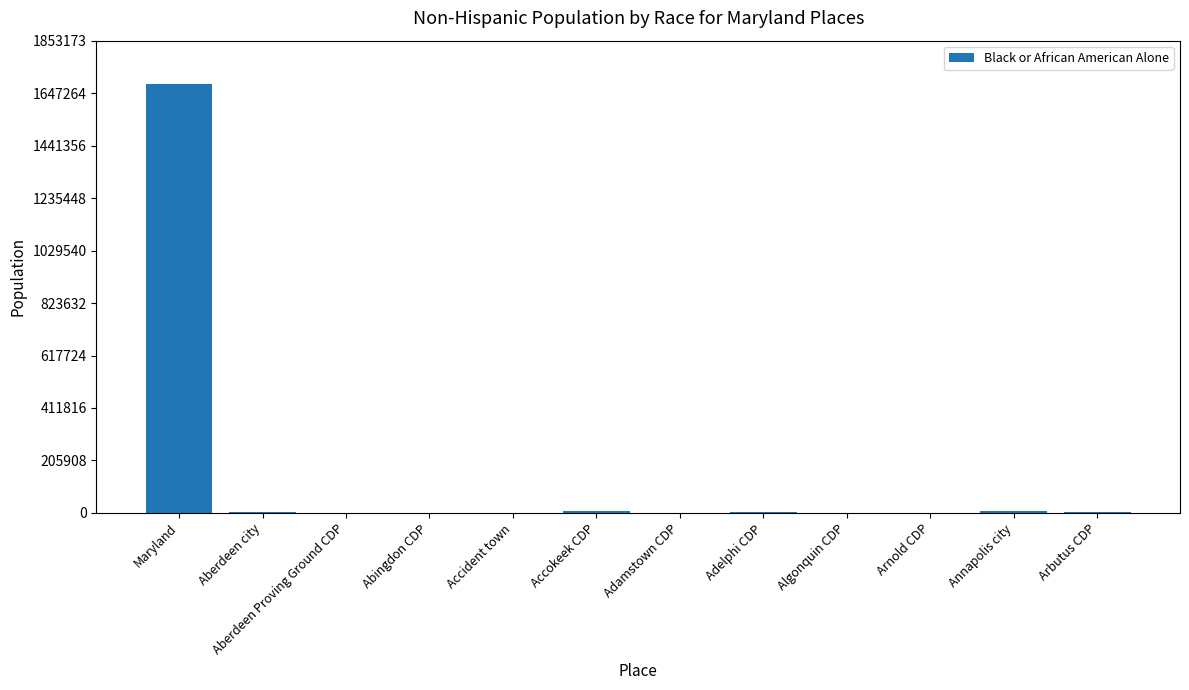

Are the bars horizontal?

No